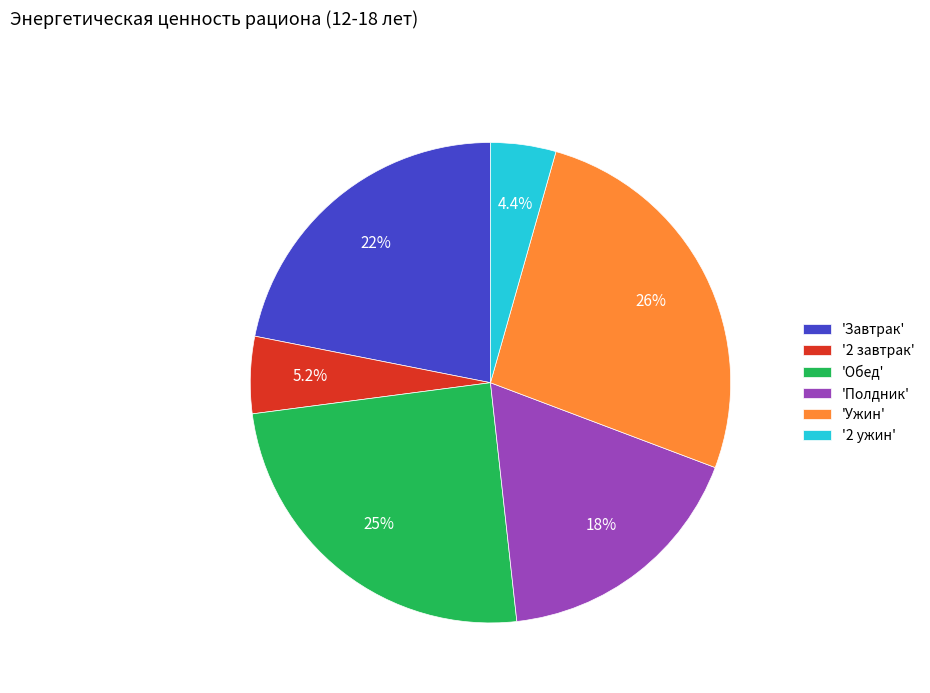

Which category has the smallest portion of the pie?

'2 ужин'